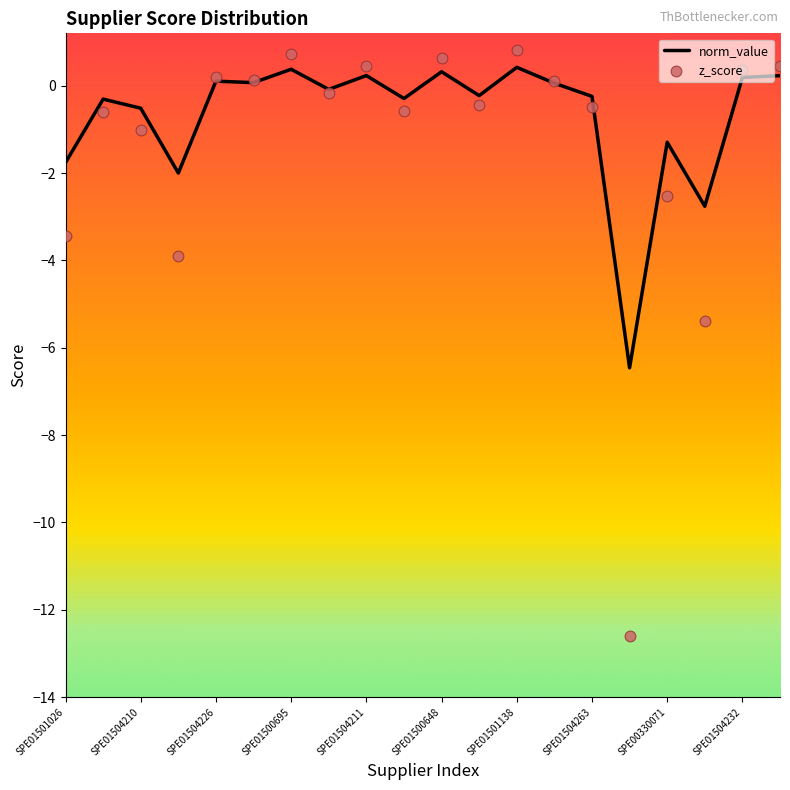

Which series has the largest total across all categories?

norm_value